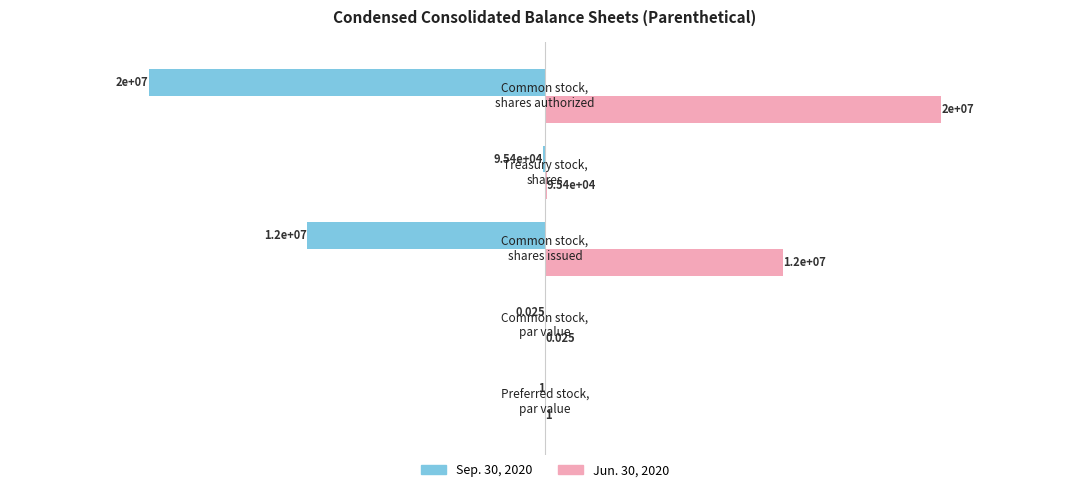

What are all the series names shown in the legend?

Sep. 30, 2020, Jun. 30, 2020